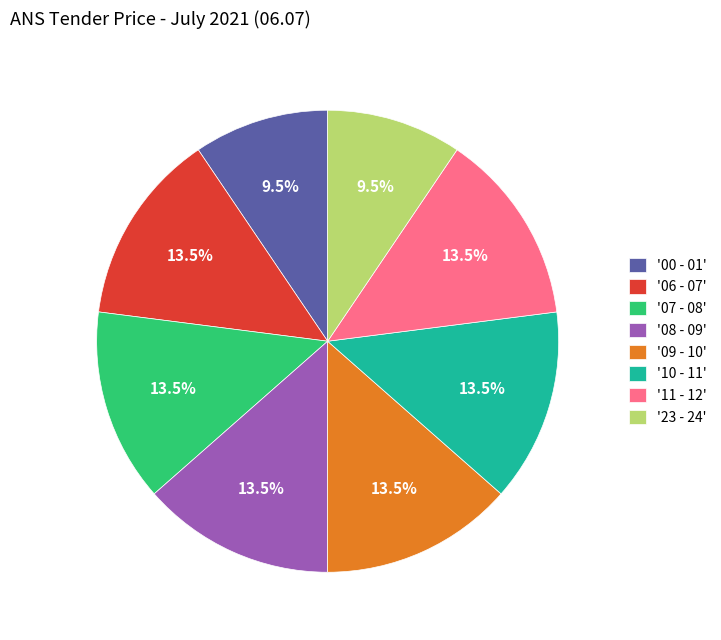

What is the total percentage of '06 - 07' and '11 - 12'?

27.0%